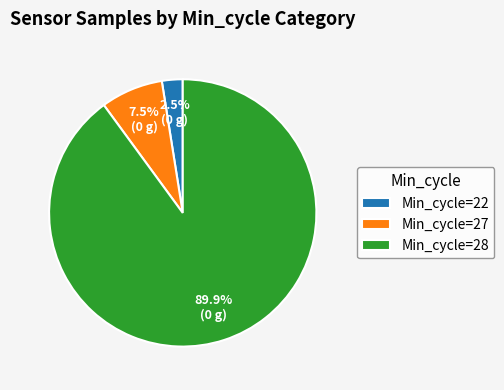

What percentage is NOT represented by Min_cycle=27?

92.5%